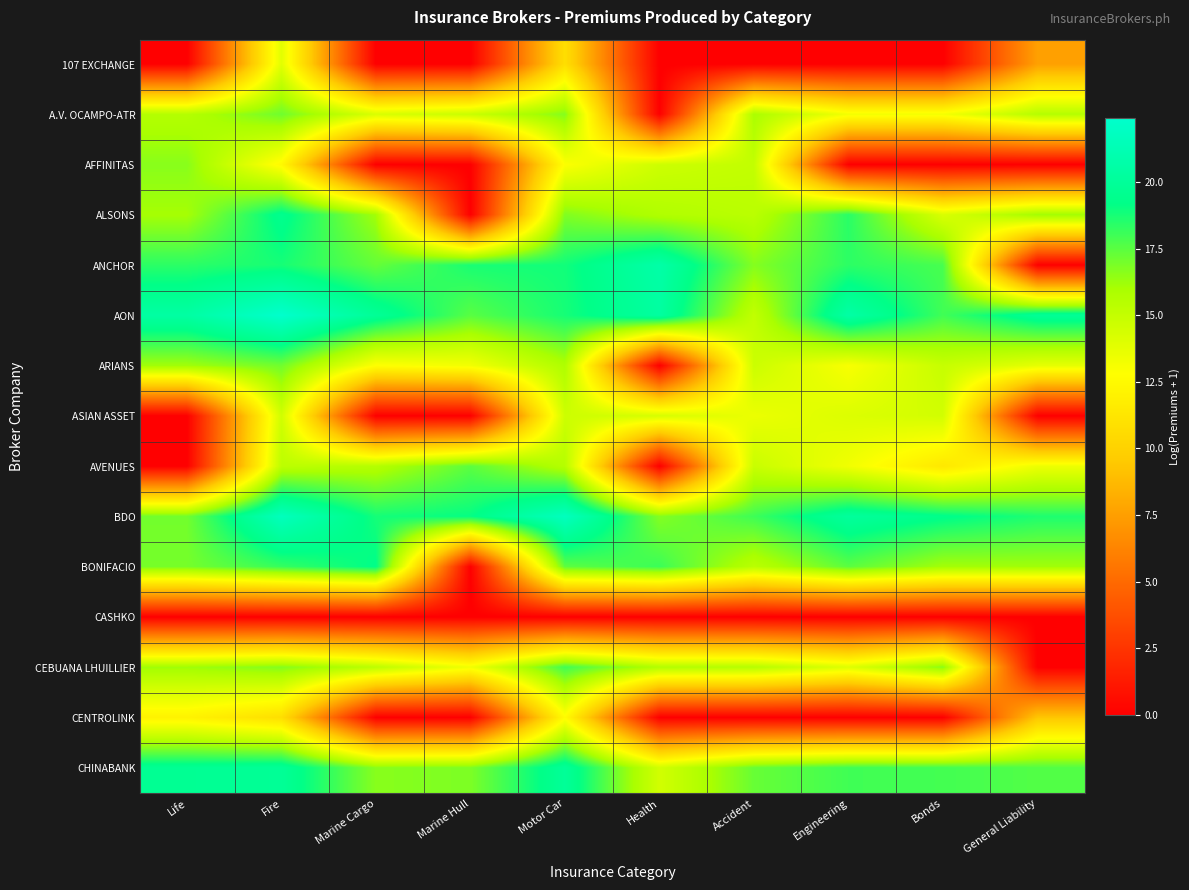

What is the spread (max minus min) of values at Life?

20.4